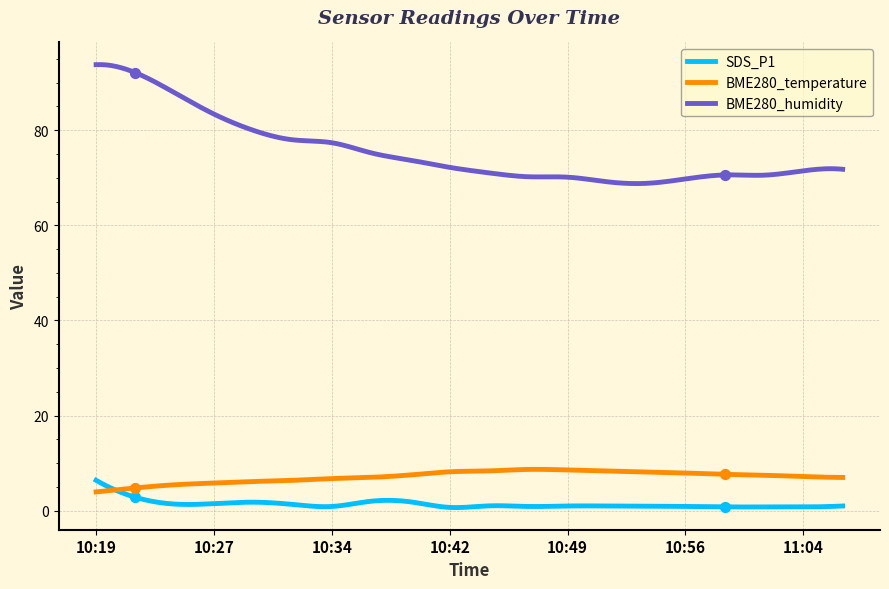

Which series contains the lowest Y value?

SDS_P1